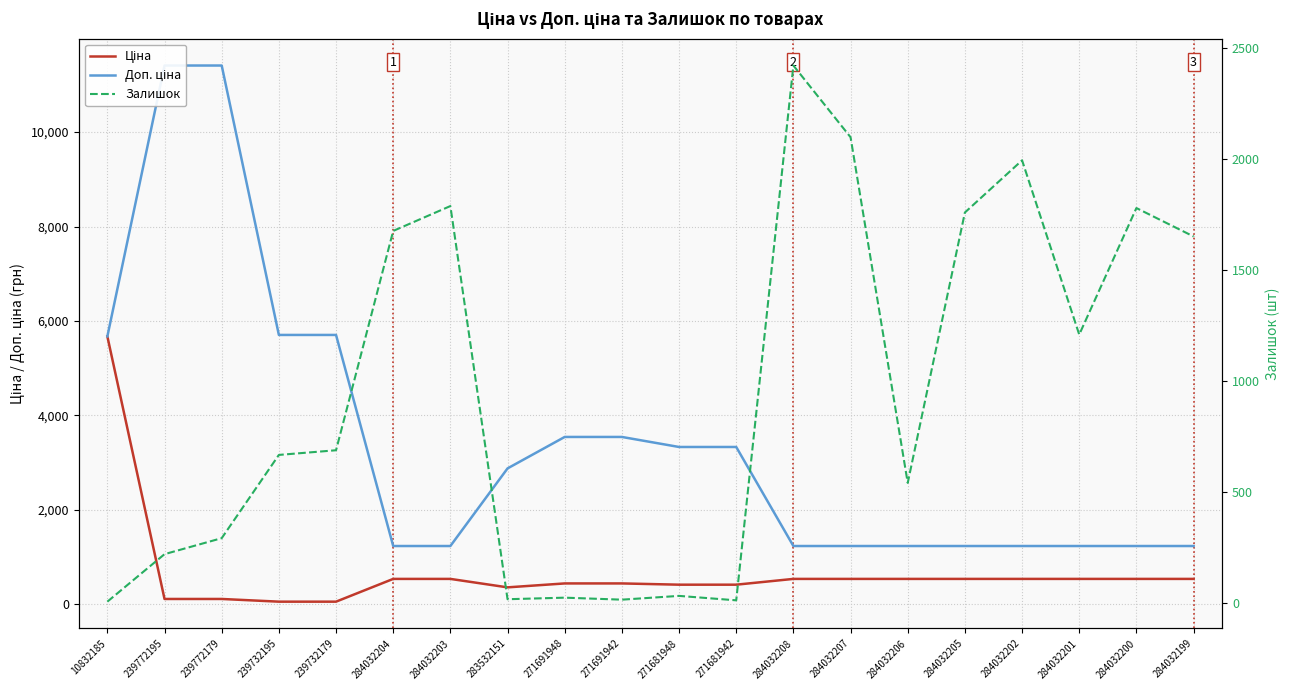

Which category has the highest value in the Доп. ціна series?

239772195